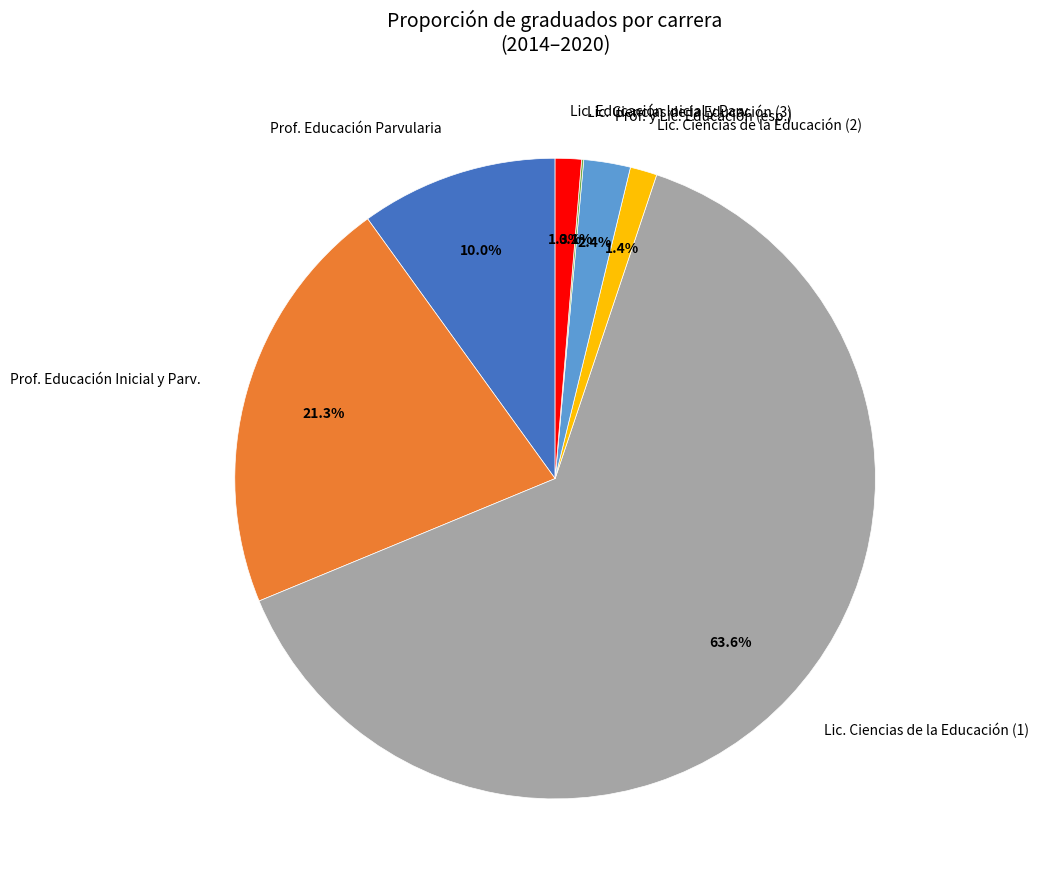

Which category has the biggest portion of the pie?

Lic. Ciencias de la Educación (1)